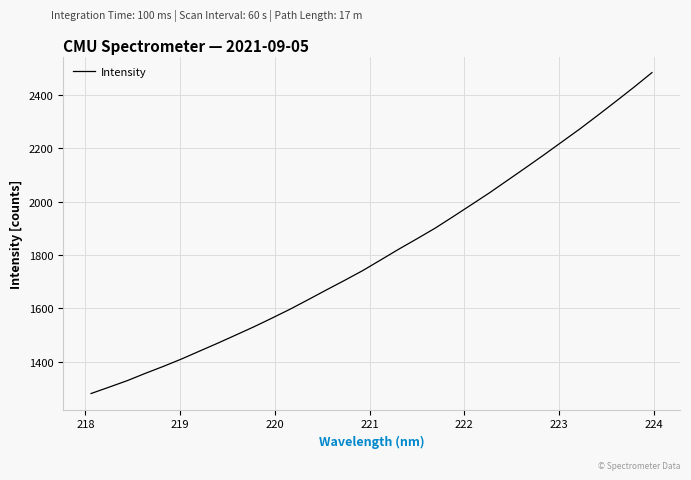

What is the minimum value shown in the chart?

1280.8